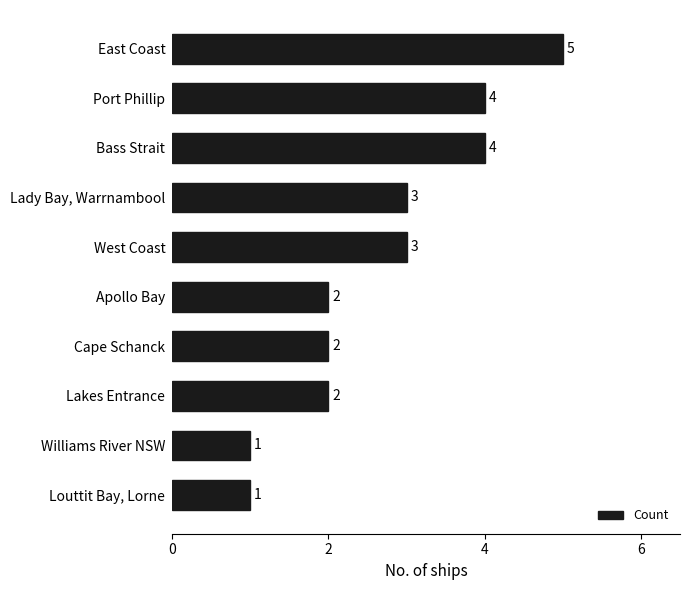

Are the bars horizontal?

Yes